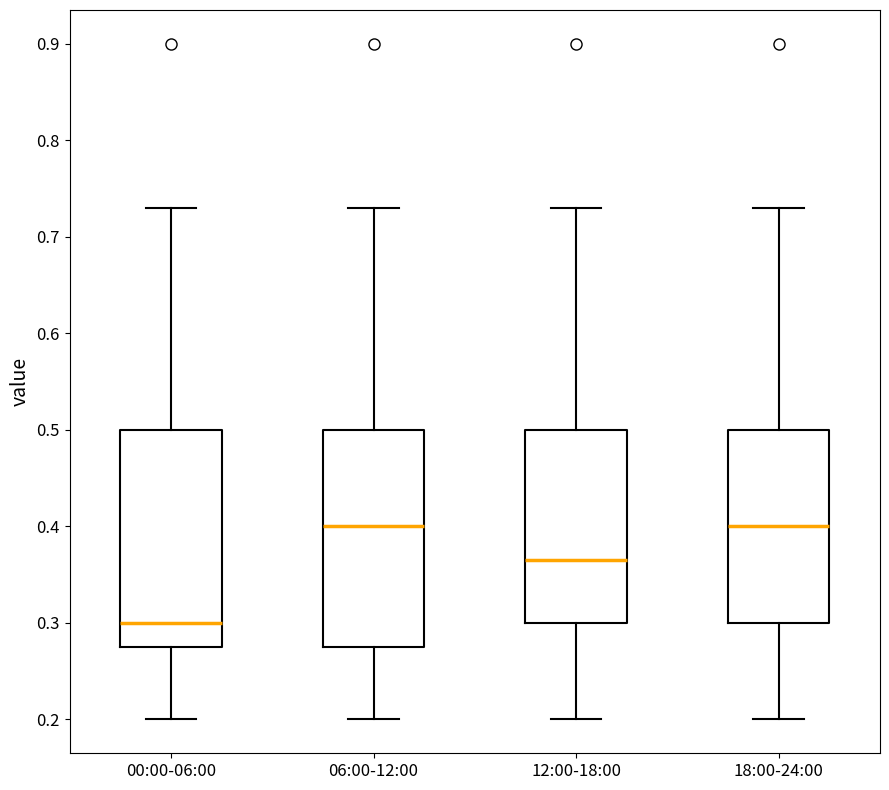

Where does the upper whisker of the box for 06:00-12:00 end on the y-axis? The values are not printed on the chart, so give them approximately, as read against the axis.

0.73